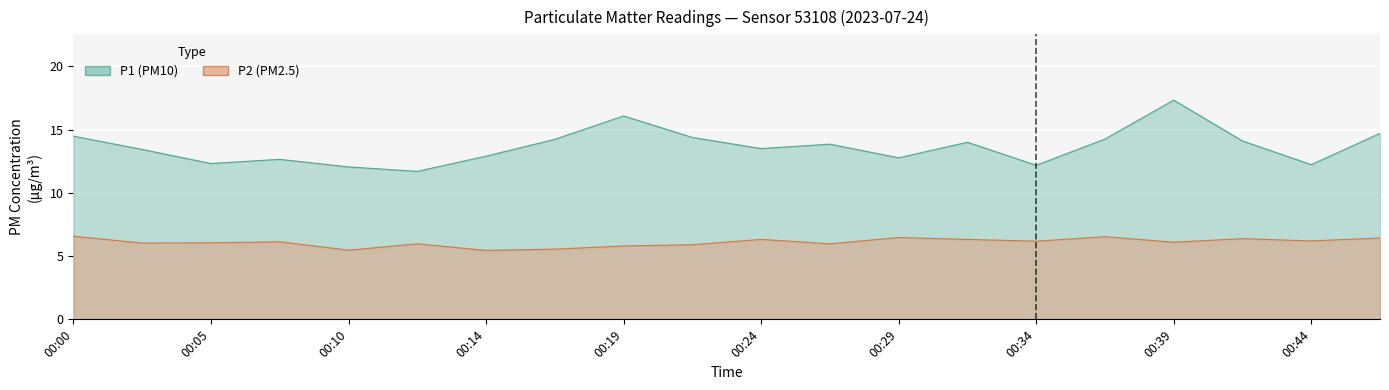

True or false: P2 has a value of 6.5 at 00:29.

True